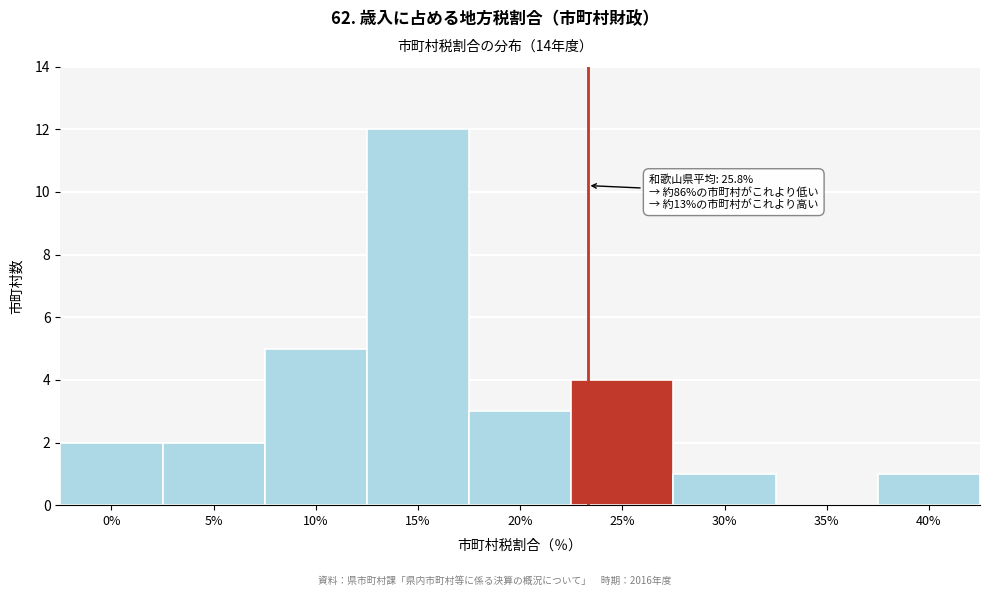

Reading left to right, list all the values displayed in this chart.

0%=2	5%=2	10%=5	15%=12	20%=3	25%=4	30%=1	35%=0	40%=1